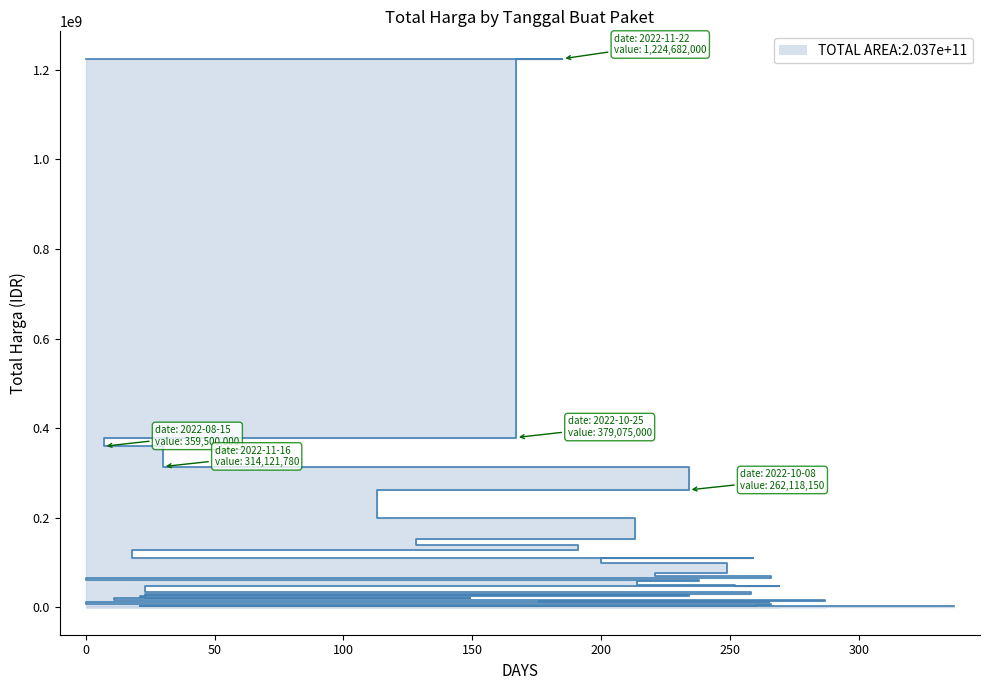

The value at 2022-03-01 is 11120554. True or false?

False